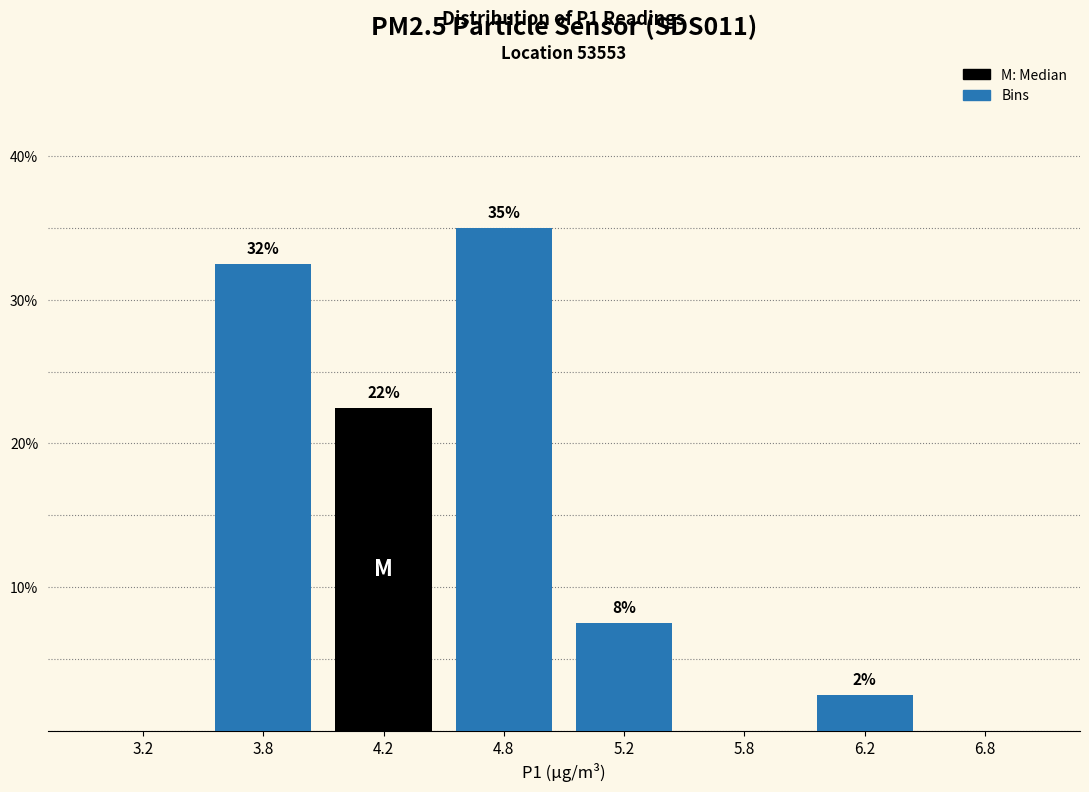

Are the bars horizontal?

No